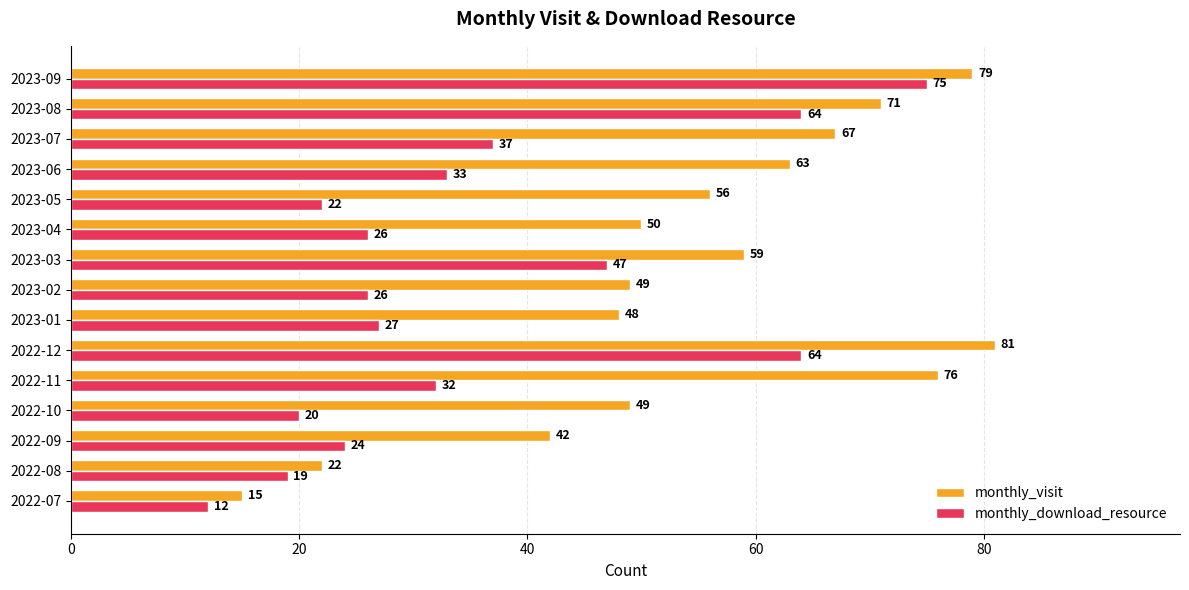

What are all the series names shown in the legend?

monthly_visit, monthly_download_resource